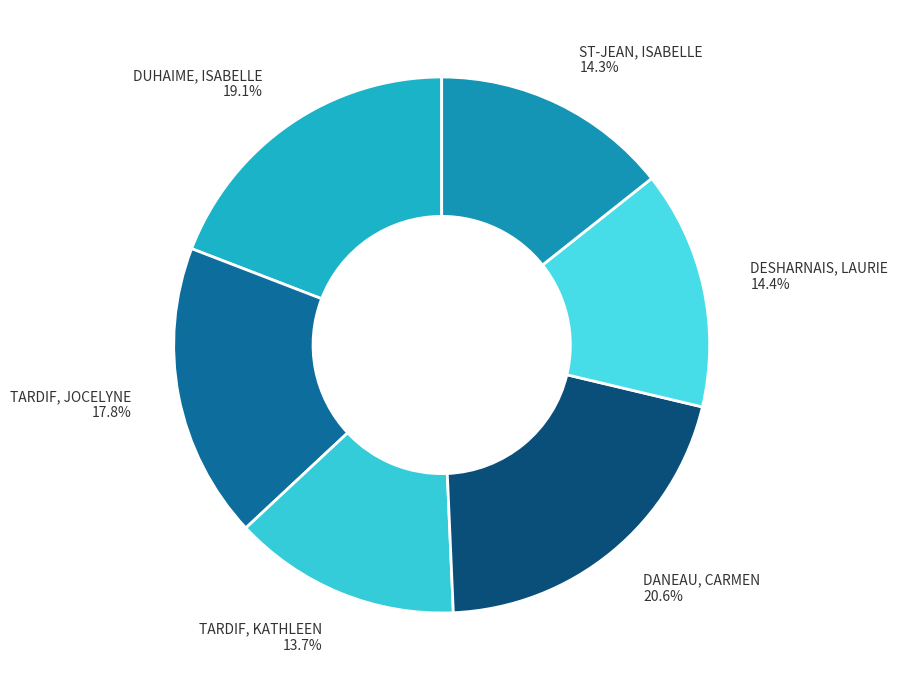

Does ST-JEAN, ISABELLE represent more than half of the total?

No